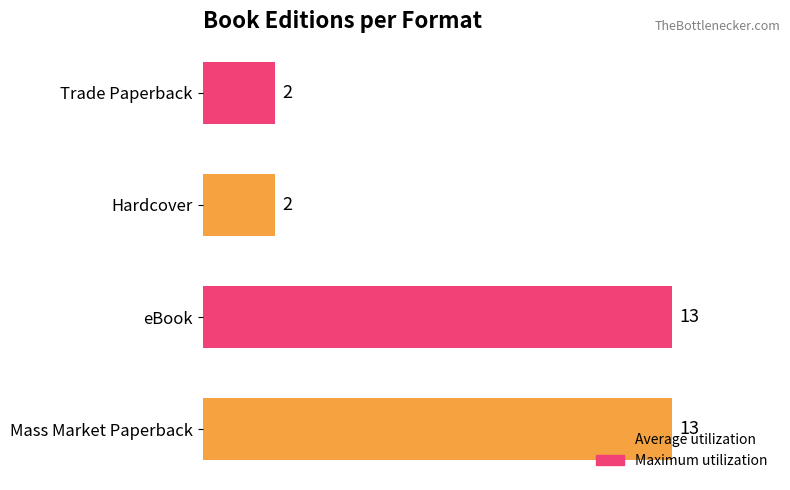

The chart shows a value of 19 at Mass Market Paperback. True or false?

False